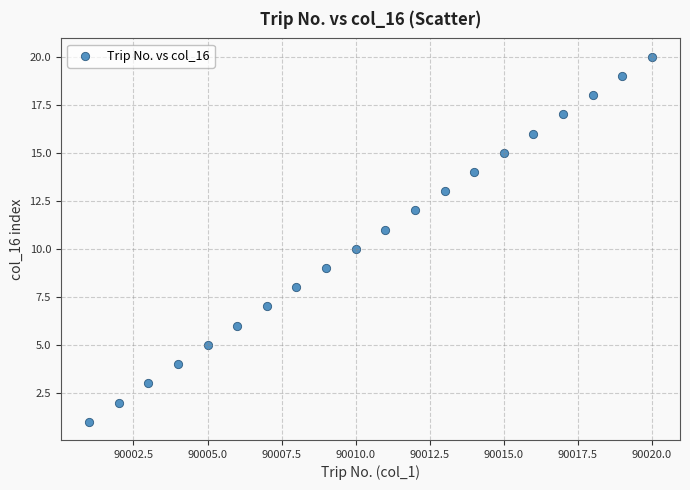

What is the range of X values (max minus min)?

19